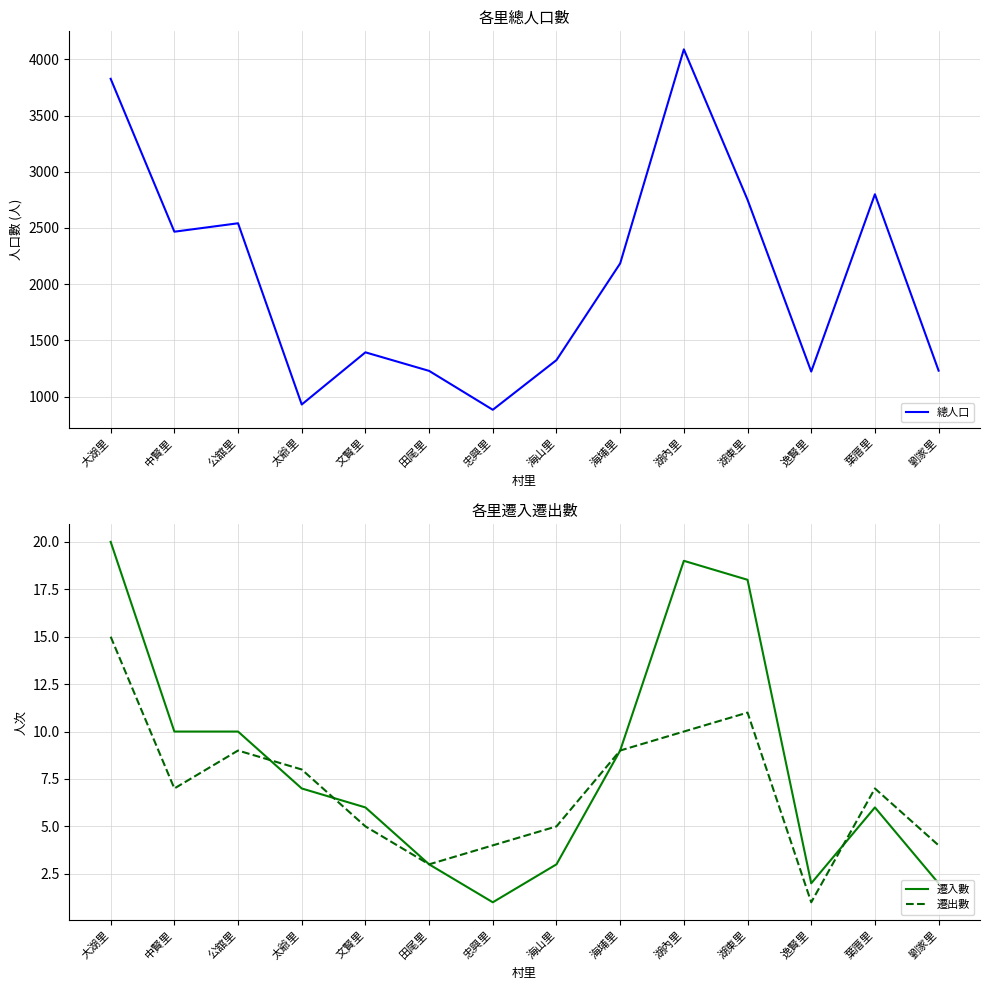

True or false: 遷出數 and 總人口 cross at least once.

False